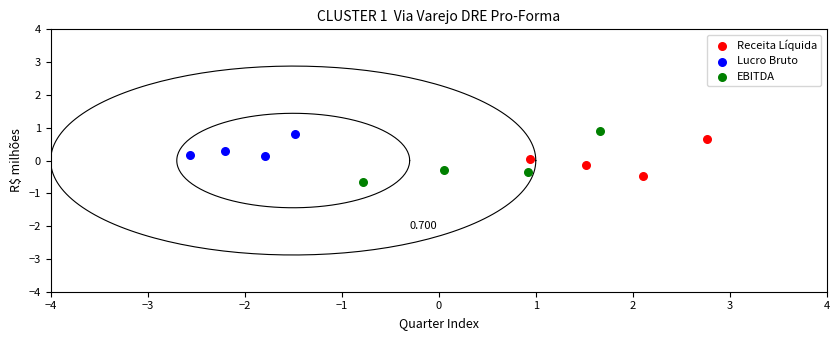

Which series reaches the minimum Y coordinate?

EBITDA